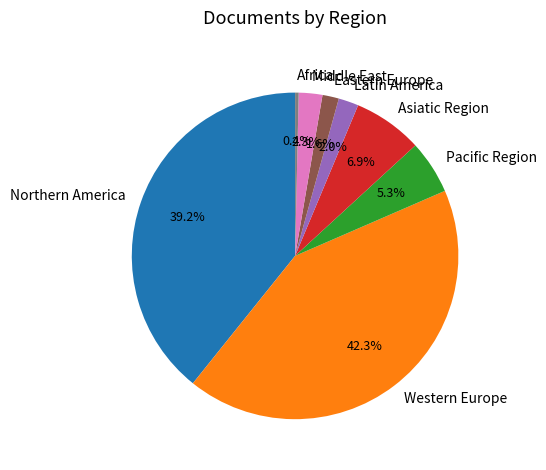

Does Western Europe account for over 50% of the chart?

No